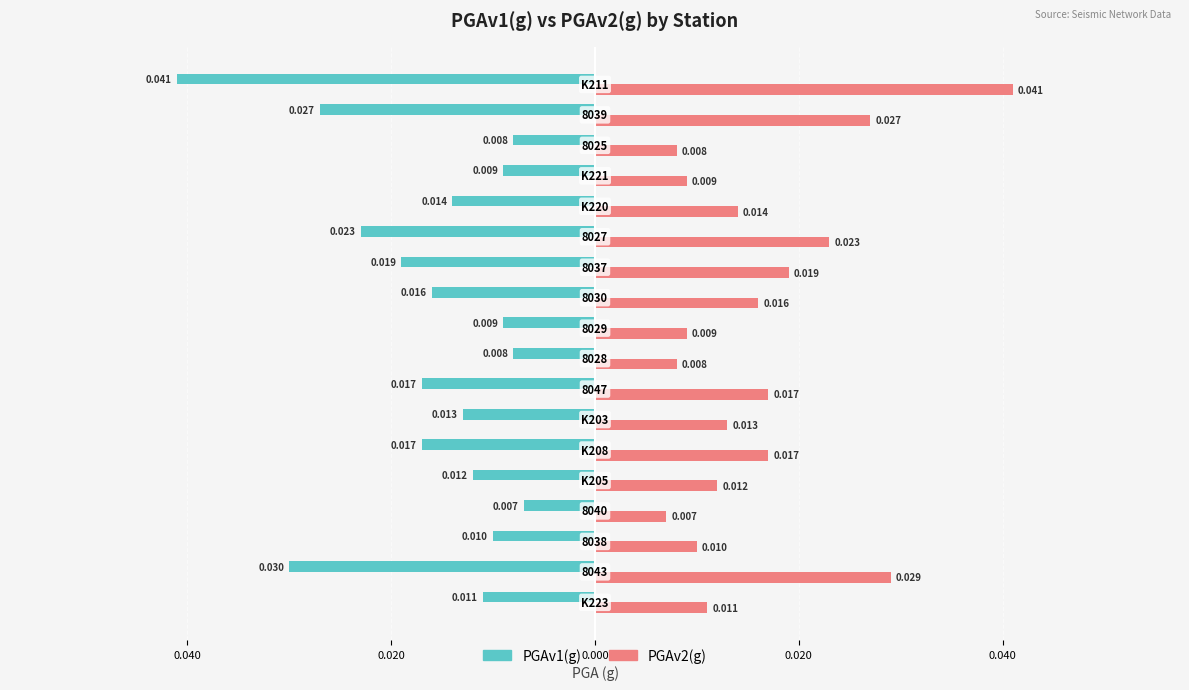

What are all the series names shown in the legend?

PGAv1(g), PGAv2(g)